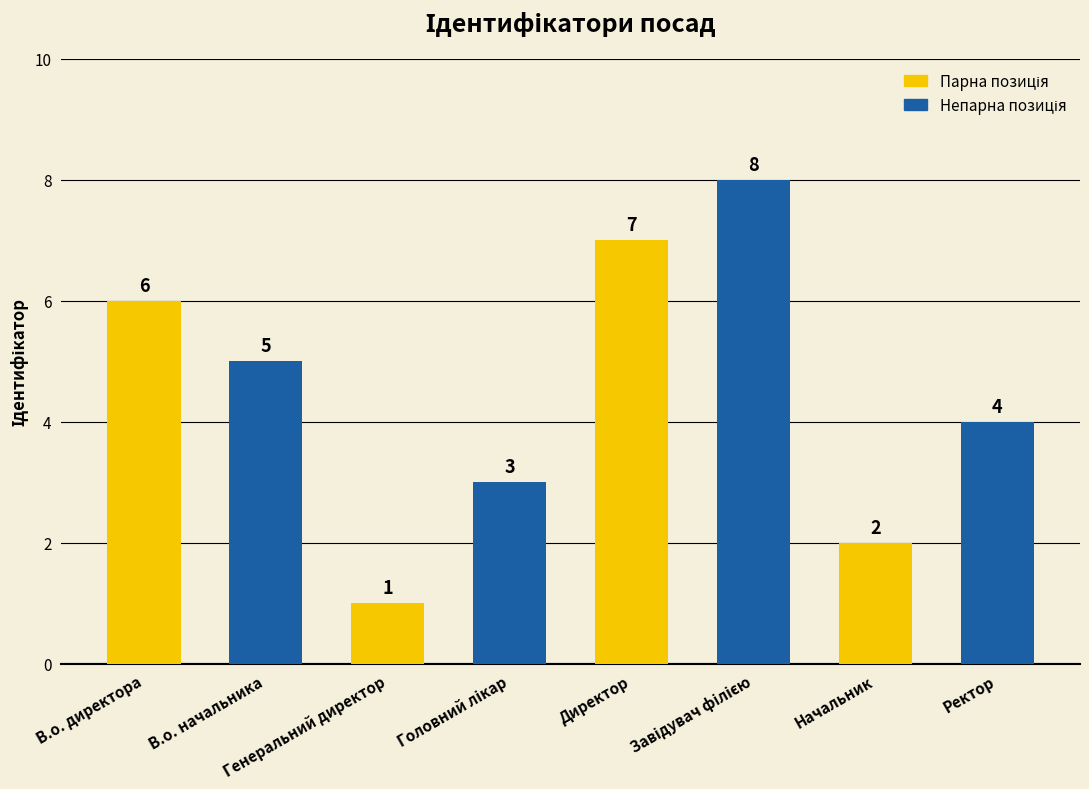

What is the greatest value displayed?

8